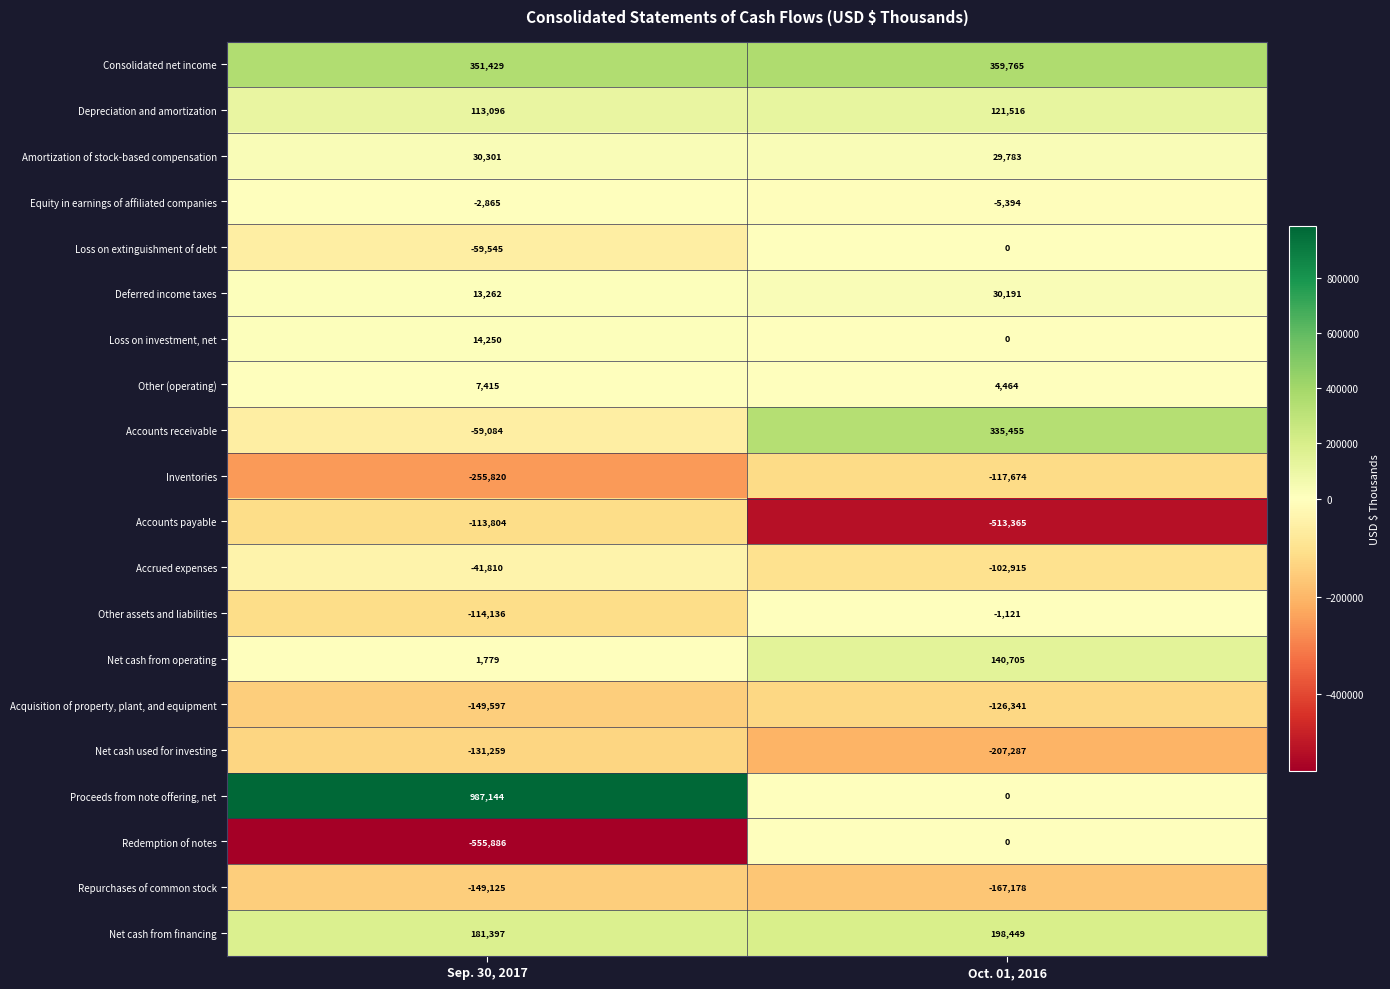

Is it true that Repurchases of common stock equals -73482 at Sep. 30, 2017?

False